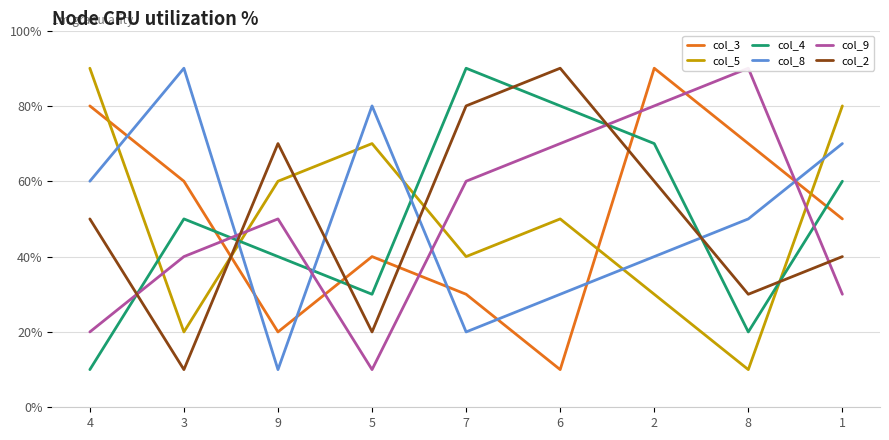

What is the difference between the col_5 values at 5 and 9?

10